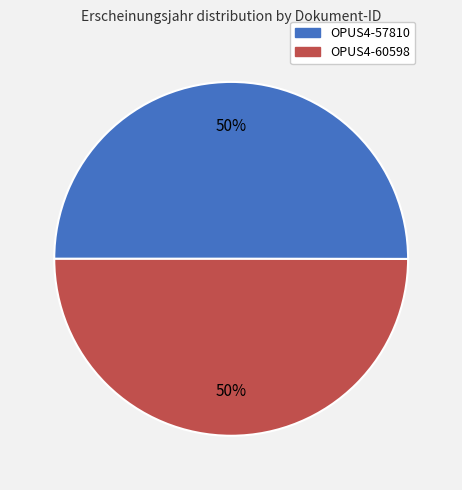

To the nearest percent, what is the combined percentage of OPUS4-57810 and OPUS4-60598?

100%